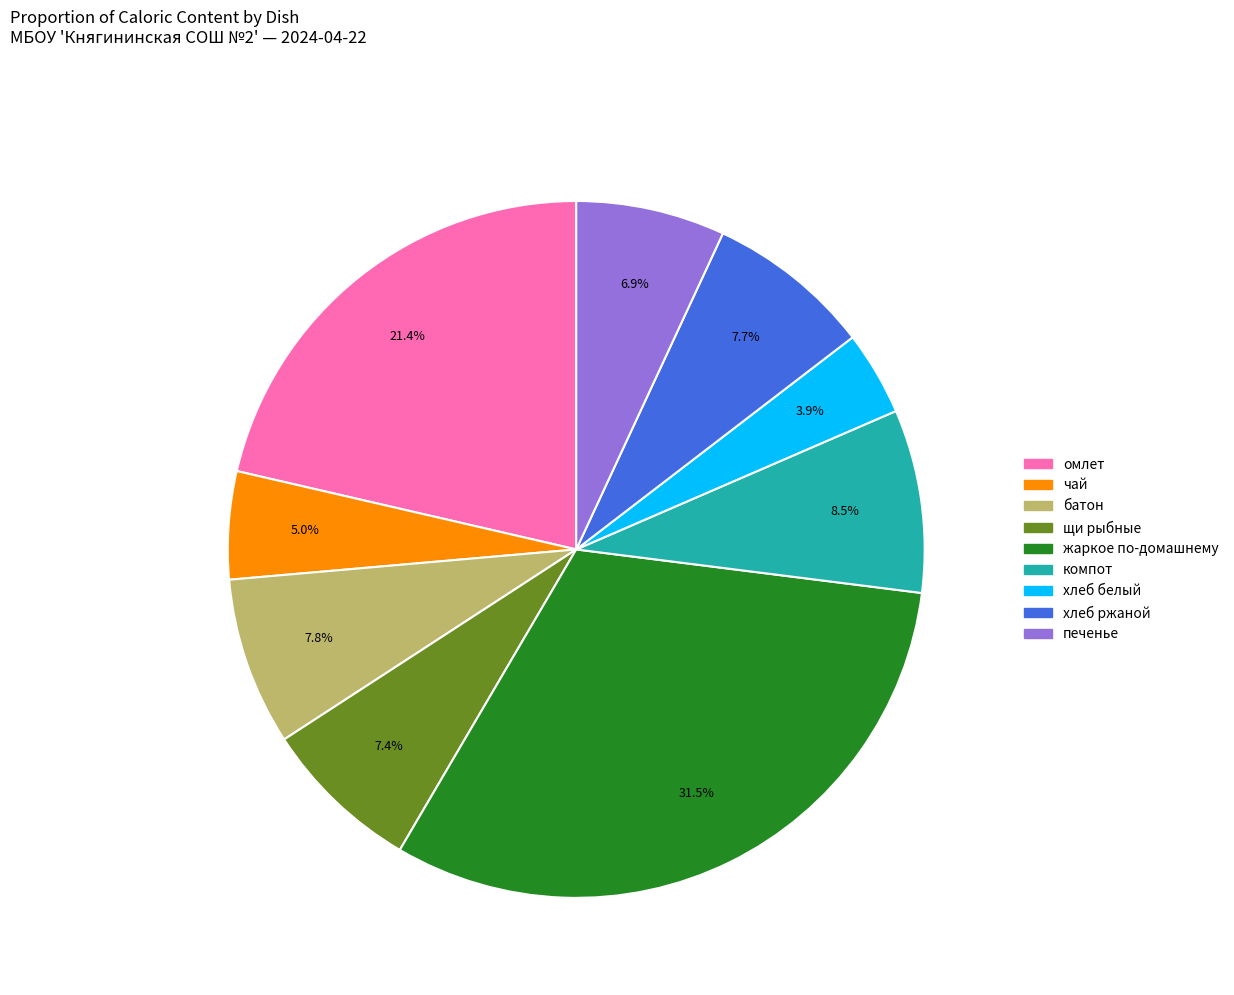

Combined, do хлеб ржаной and компот account for over 50%?

No